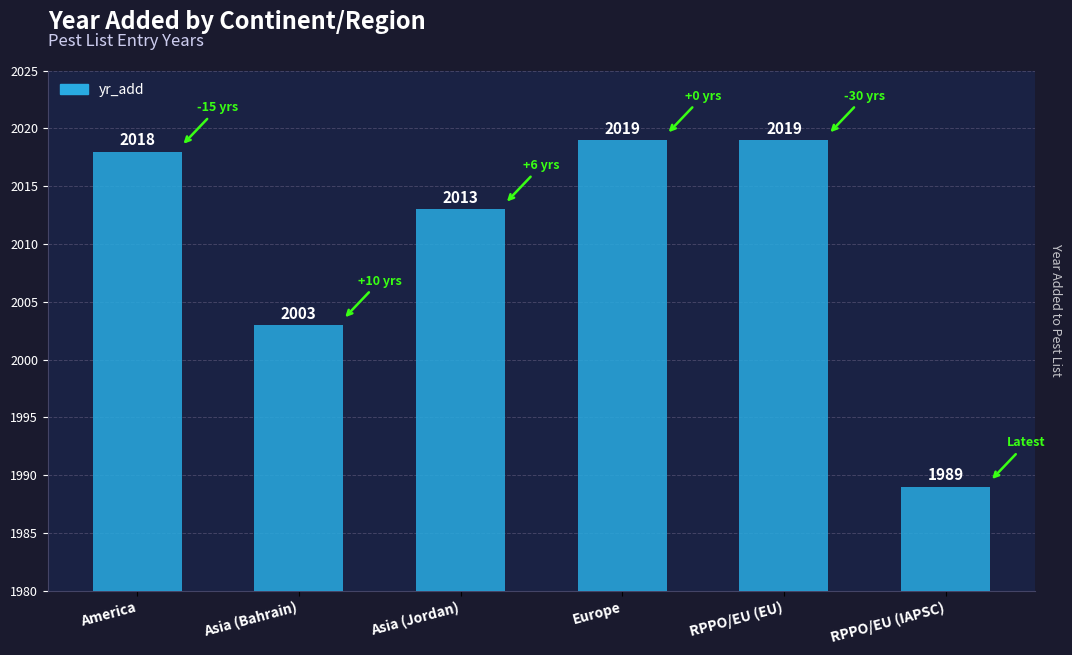

What is the value of the 1st bar from the left?

2018